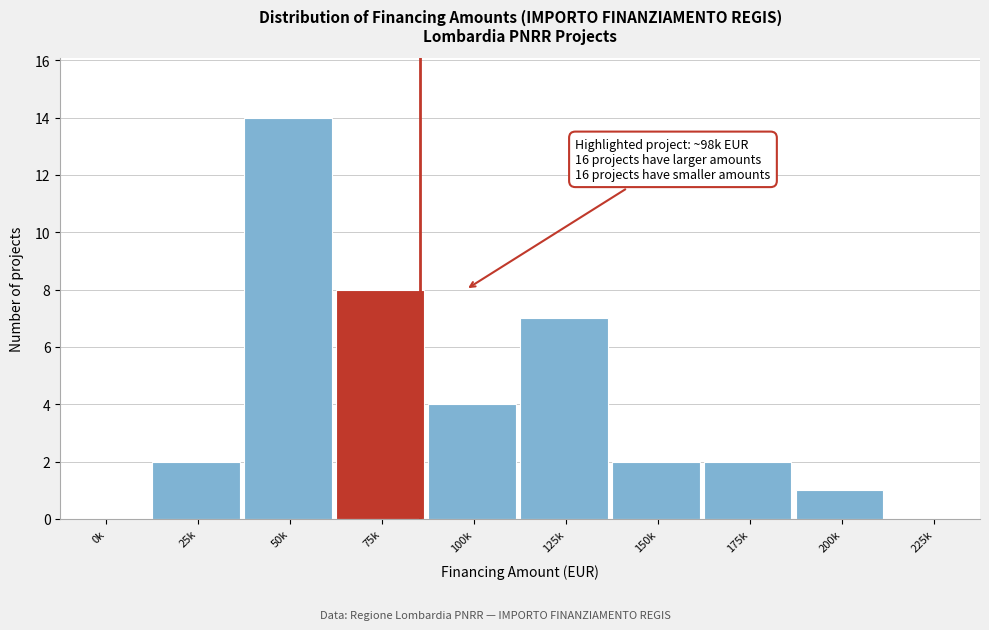

Reading left to right, list all the values displayed in this chart.

0k=0	25k=2	50k=14	75k=8	100k=4	125k=7	150k=2	175k=2	200k=1	225k=0